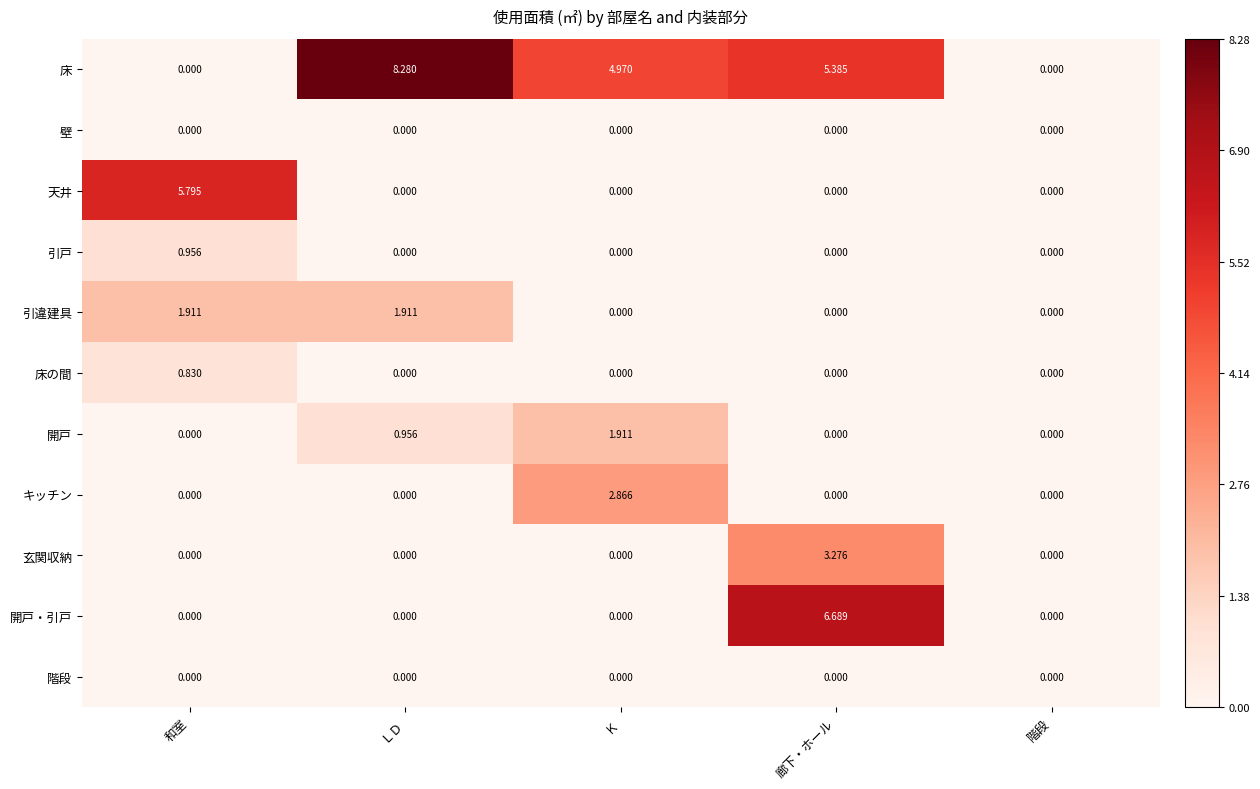

What is the total value across all series at Ｋ?

9.7